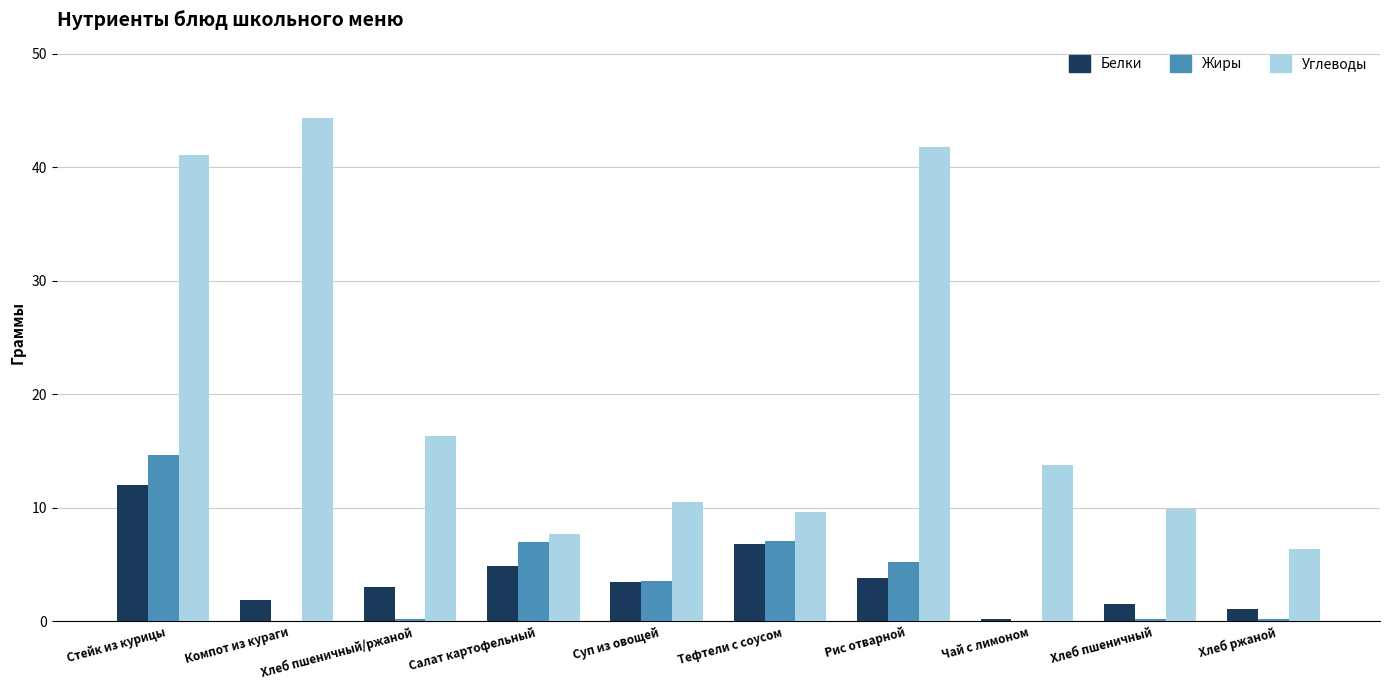

How many groups of bars are there?

10